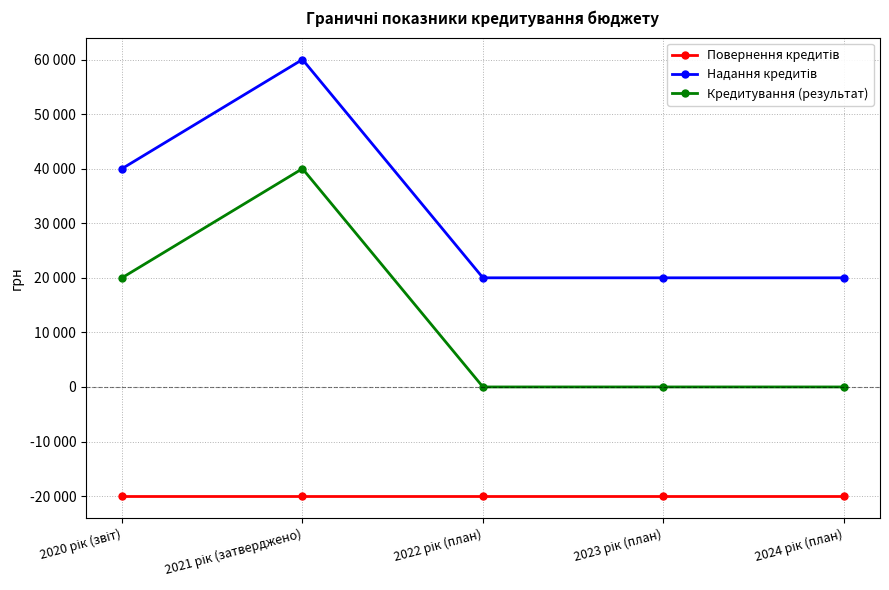

Which category has the highest value across all series?

2021 рік (затверджено)